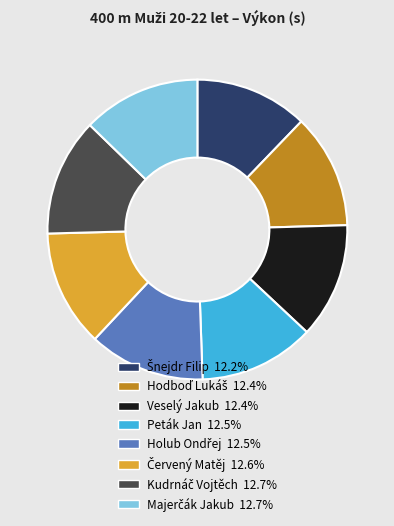

Is there a majority slice in this chart?

No